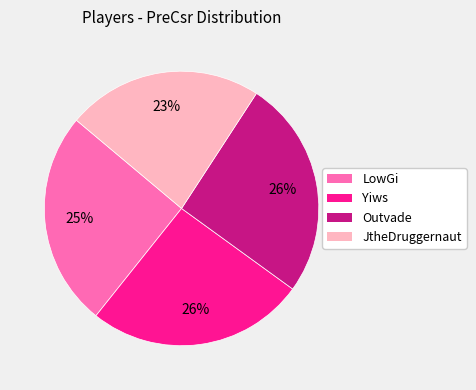

To the nearest percent, what percentage of the pie is JtheDruggernaut?

23%